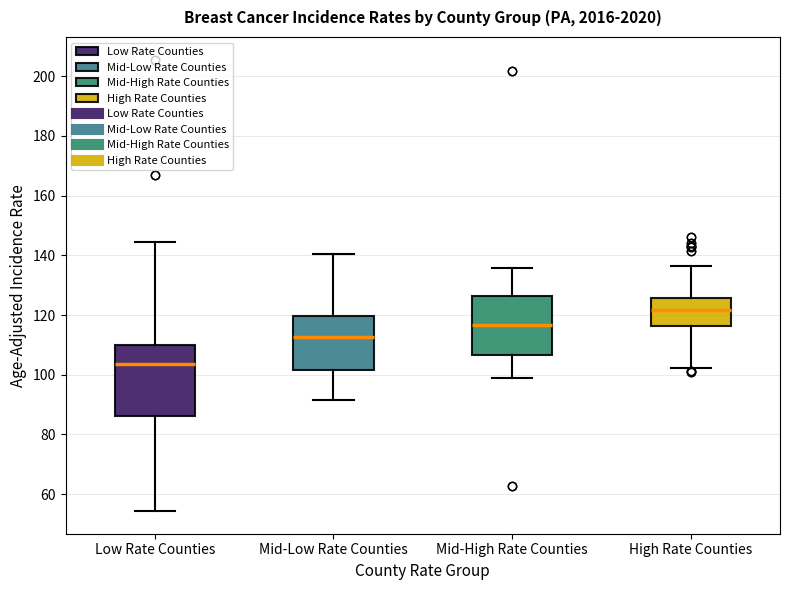

Which box has the highest median line?

High Rate Counties